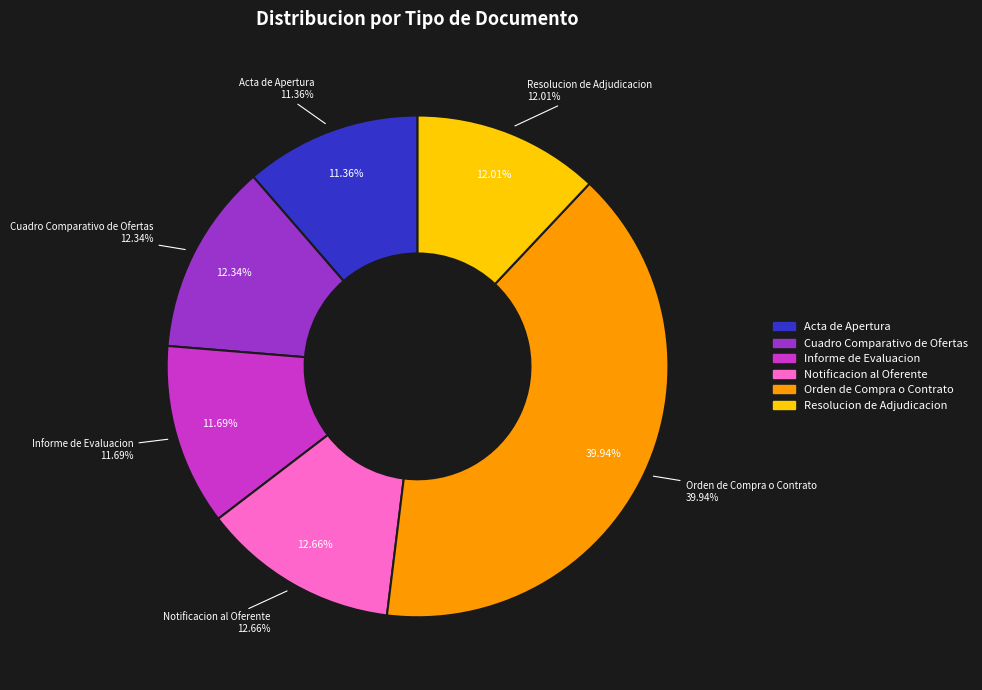

What percentage is the Acta de Apertura slice, to the nearest percent?

11%